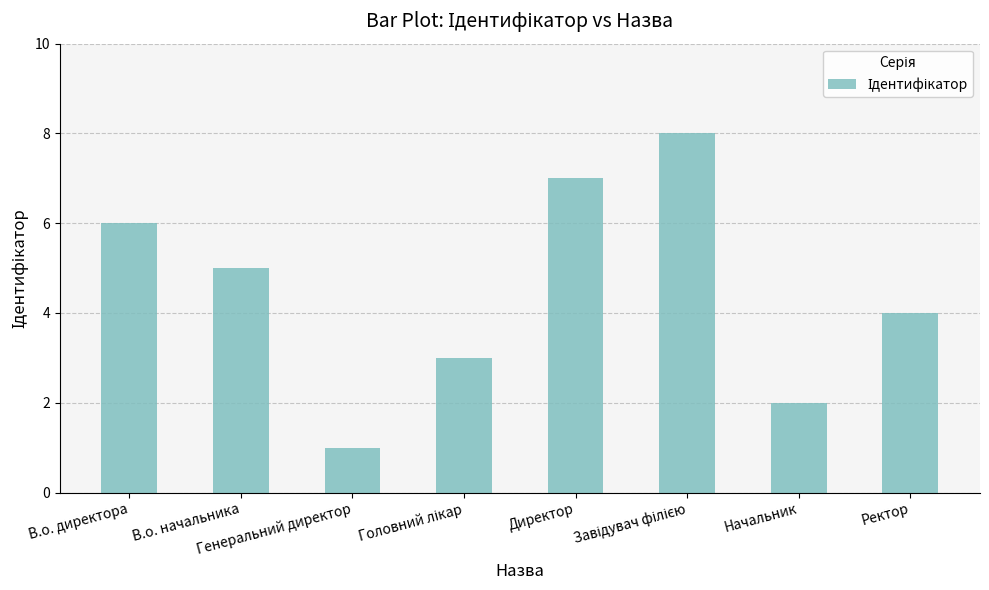

How many data points does each series have?

8